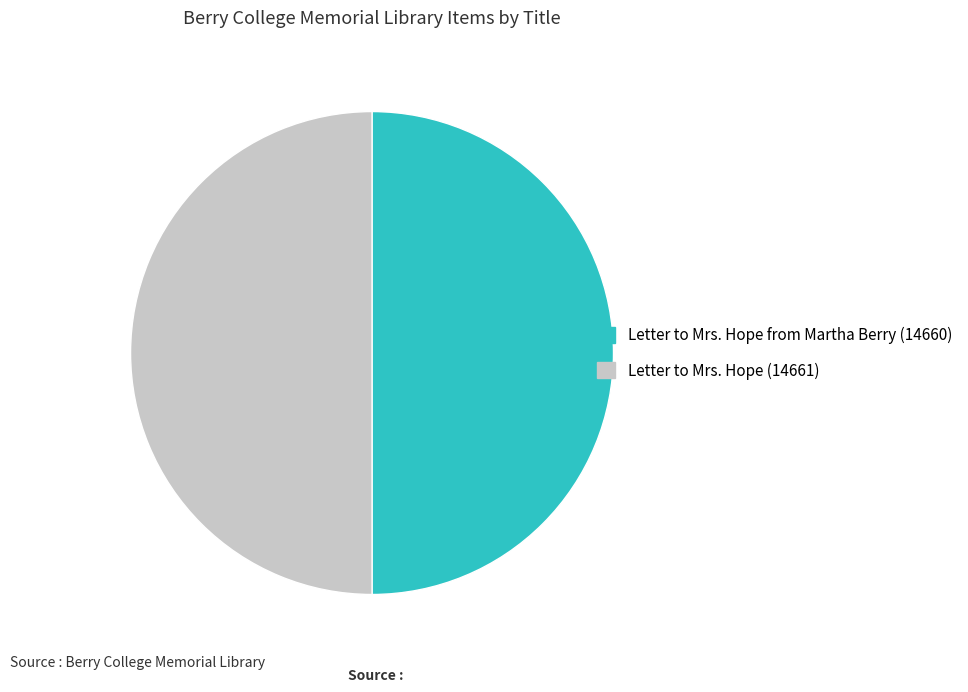

To the nearest percent, what is the average slice percentage?

50%